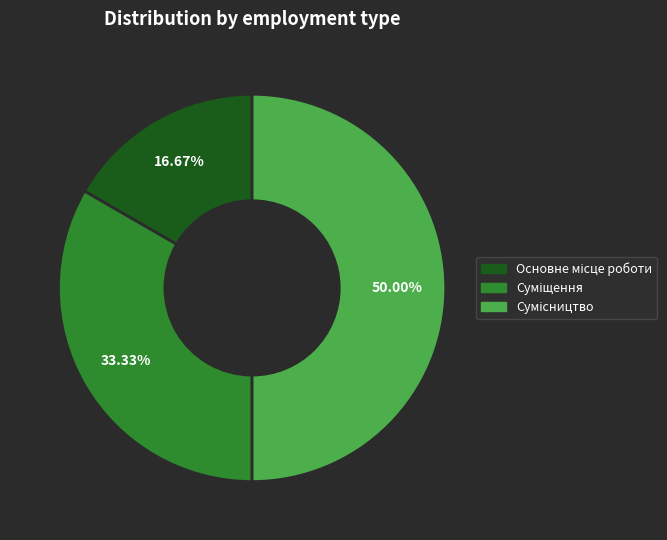

The Суміщення slice represents 45% of the pie. True or false?

False